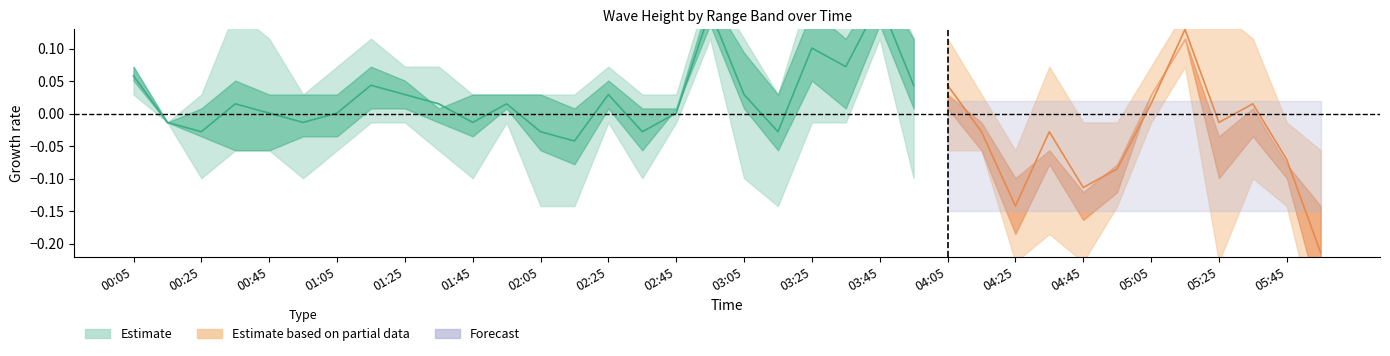

Reading left to right, extract all data points from this chart.

0.1	-0.0	-0.0	0.0	0.0	-0.0	0.0	0.0	0.0	0.0	-0.0	0.0	-0.0	-0.0	0.0	-0.0	0.0	0.2	0.0	-0.0	0.1	0.1	0.2	0.0